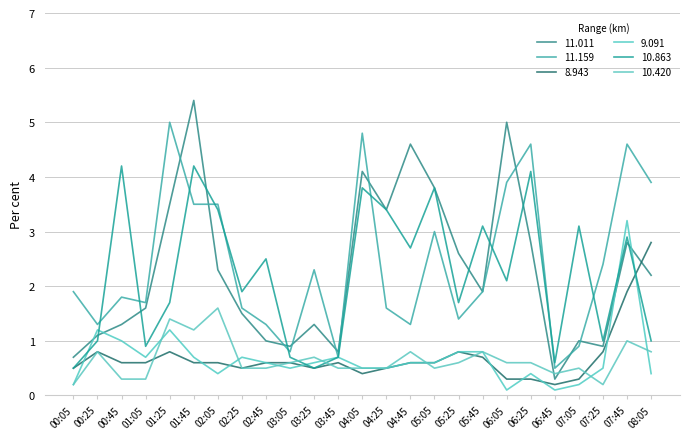

Is this an area chart (filled region under the line)?

No